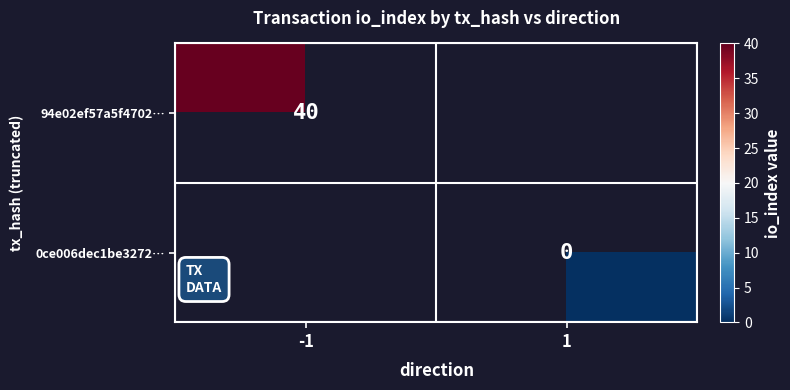

Is it true that 94e02ef57a5f4702… equals 63 at -1?

False